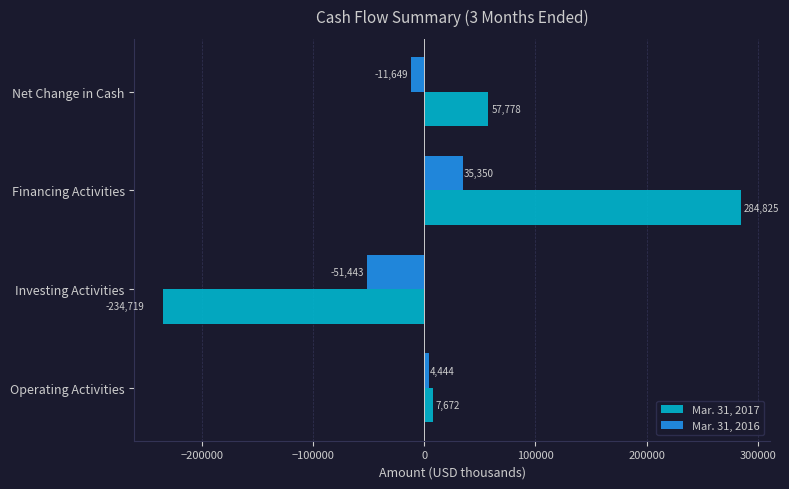

The Mar. 31, 2017 series shows 76370 at Net Change in Cash. True or false?

False